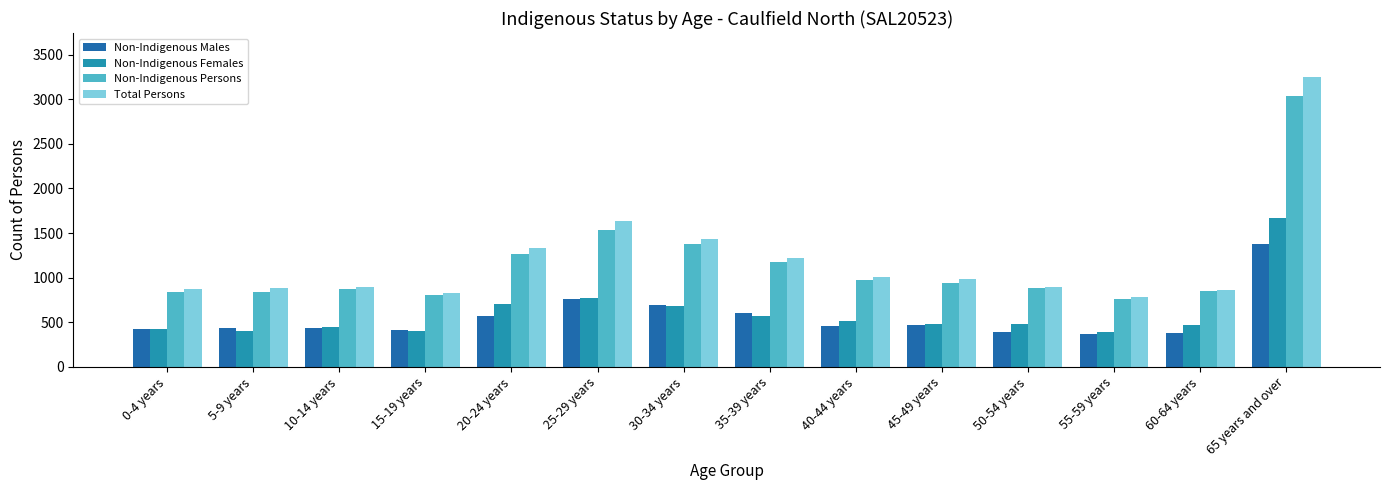

What is the minimum value for Non-Indigenous Persons?

761